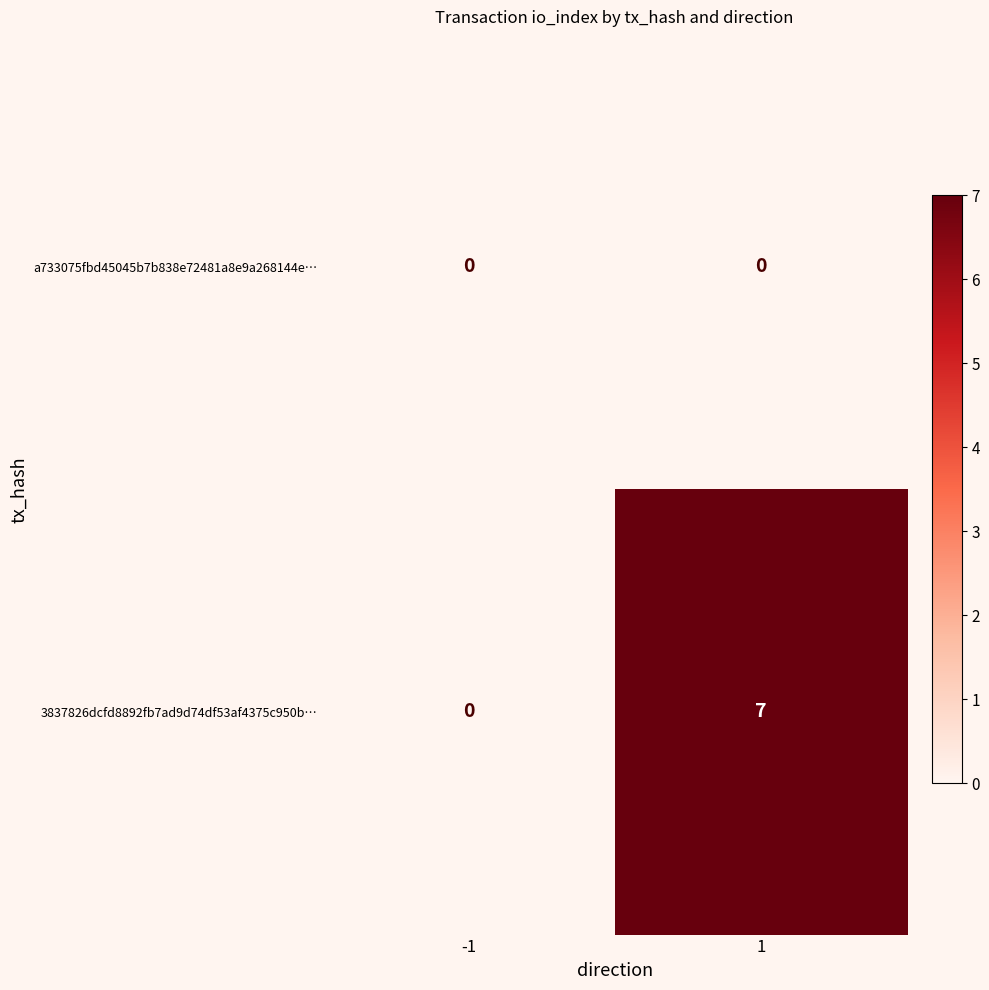

Rank the categories by 3837826dcfd8892fb7ad9d74df53af4375c950b… value from lowest to highest.

-1, 1